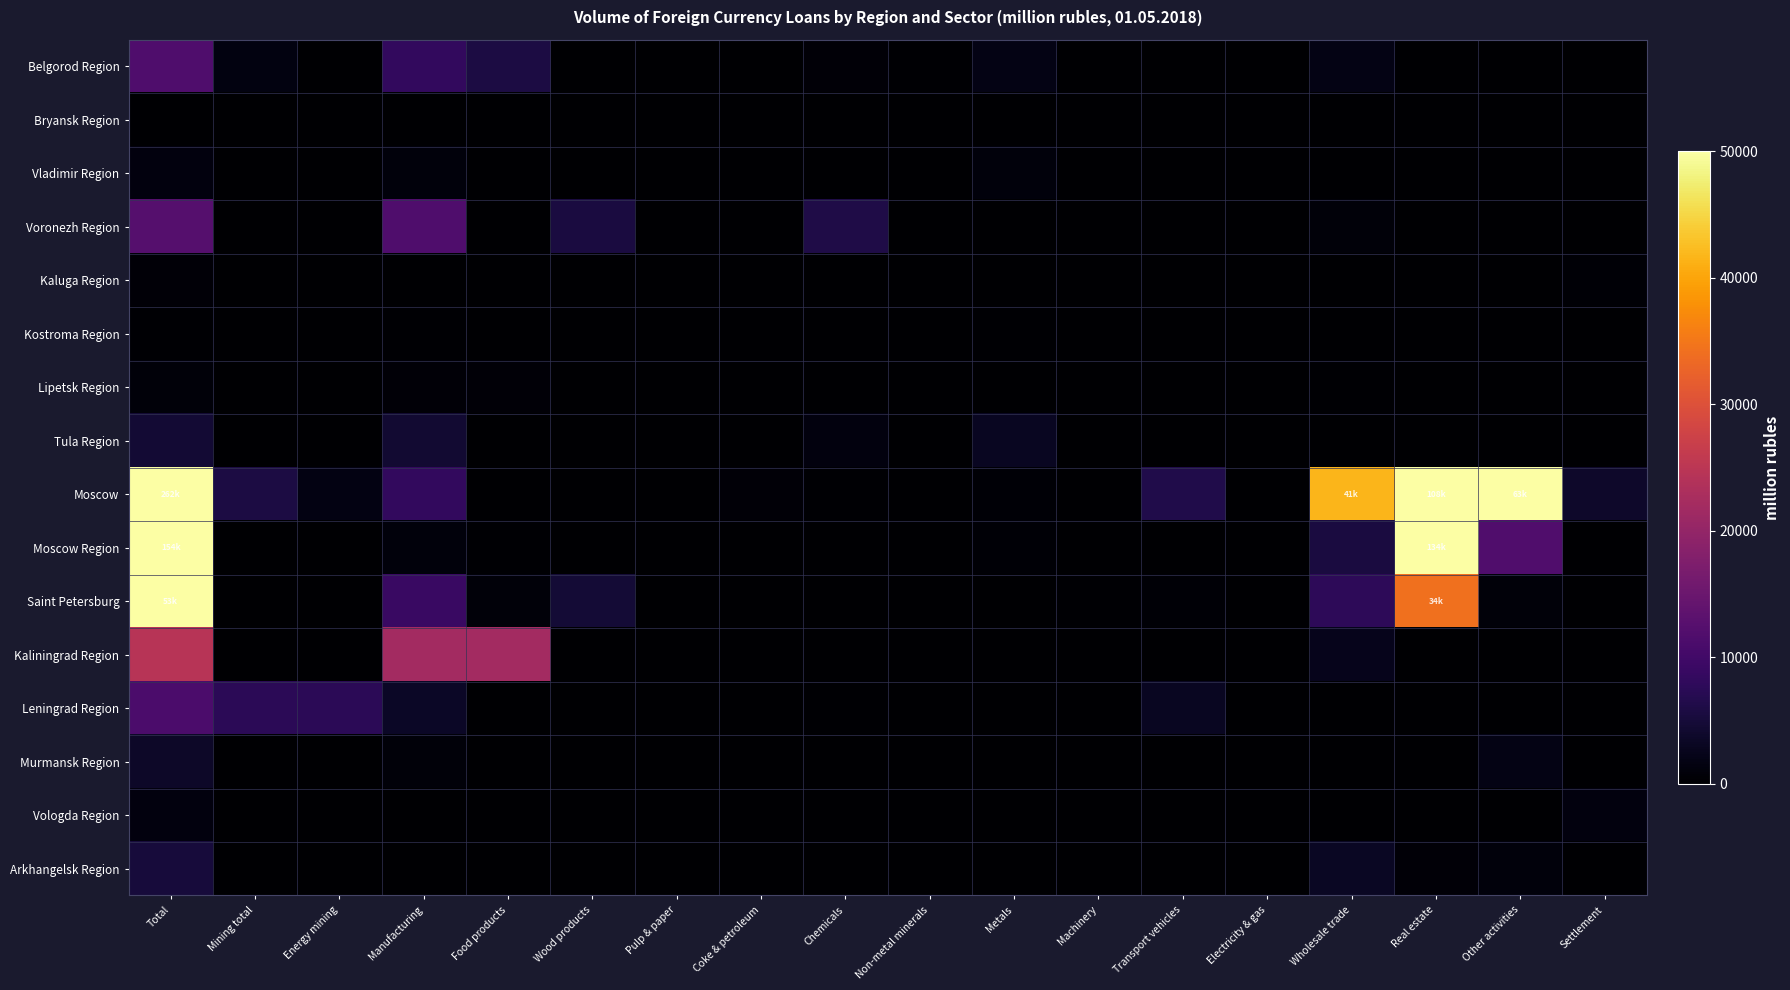

At how many categories does at least one series exceed 246575?

1